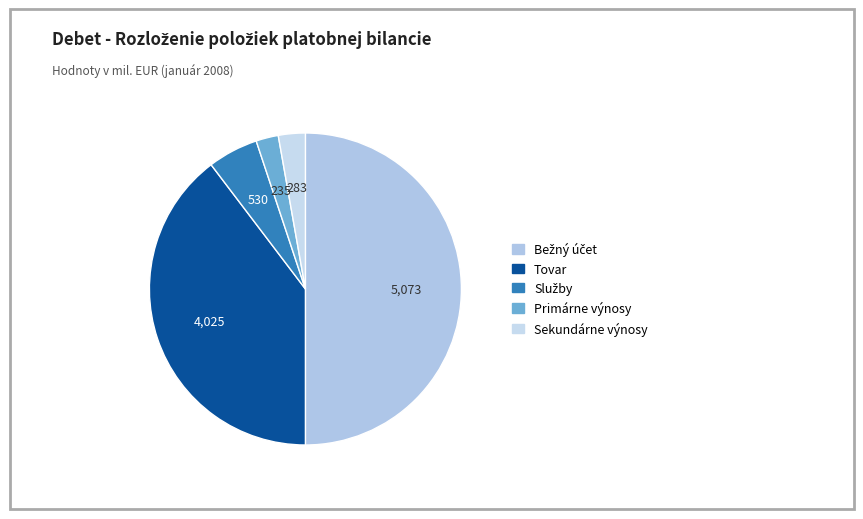

What is the largest slice in the pie chart?

Bežný účet